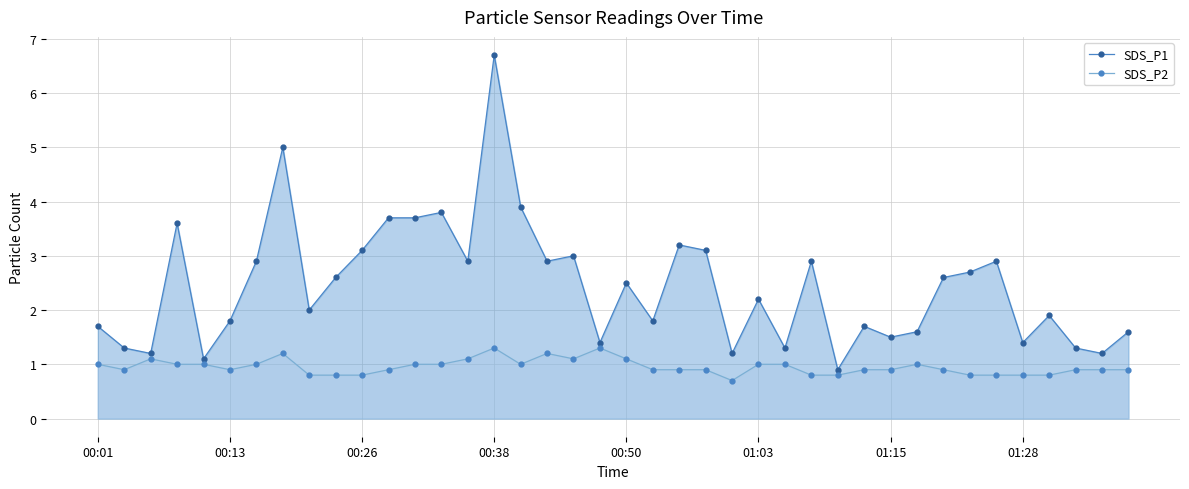

Reading right to left, what are all the values shown in this chart?

SDS_P1: 1.6	1.2	1.3	1.9	1.4	2.9	2.7	2.6	1.6	1.5	1.7	0.9	2.9	1.3	2.2	1.2	3.1	3.2	1.8	2.5	1.4	3.0	2.9	3.9	6.7	2.9	3.8	3.7	3.7	3.1	2.6	2.0	5.0	2.9	1.8	1.1	3.6	1.2	1.3	1.7
SDS_P2: 0.9	0.9	0.9	0.8	0.8	0.8	0.8	0.9	1.0	0.9	0.9	0.8	0.8	1.0	1.0	0.7	0.9	0.9	0.9	1.1	1.3	1.1	1.2	1.0	1.3	1.1	1.0	1.0	0.9	0.8	0.8	0.8	1.2	1.0	0.9	1.0	1.0	1.1	0.9	1.0